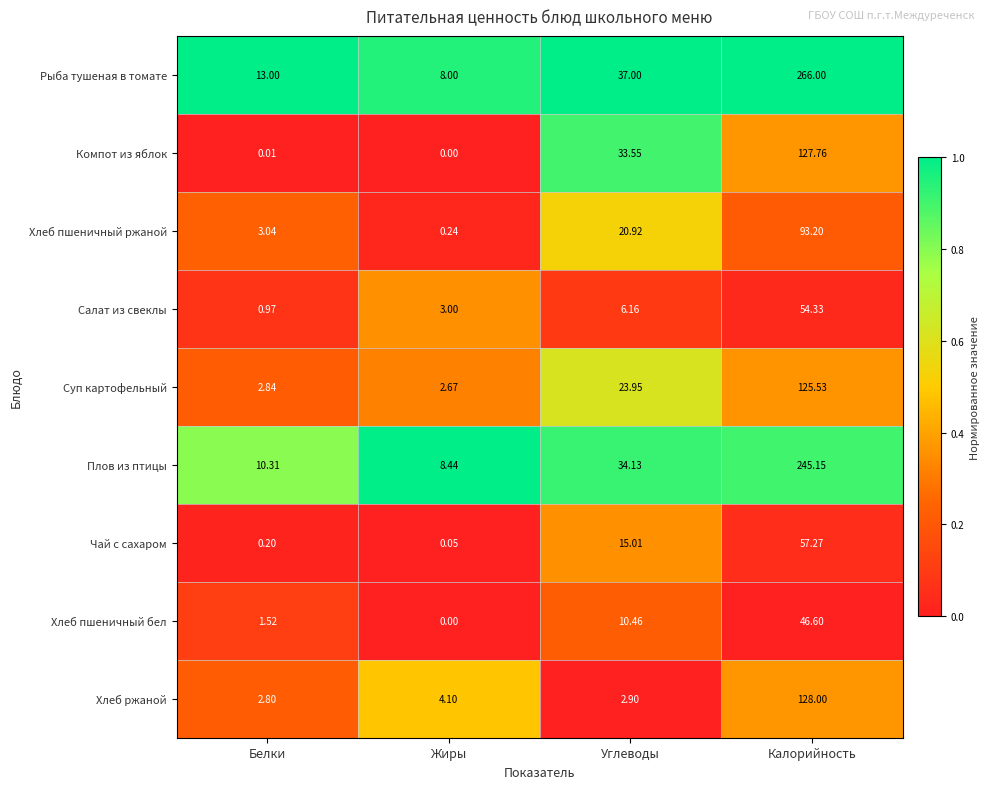

Which category has the highest value across all series?

Калорийность